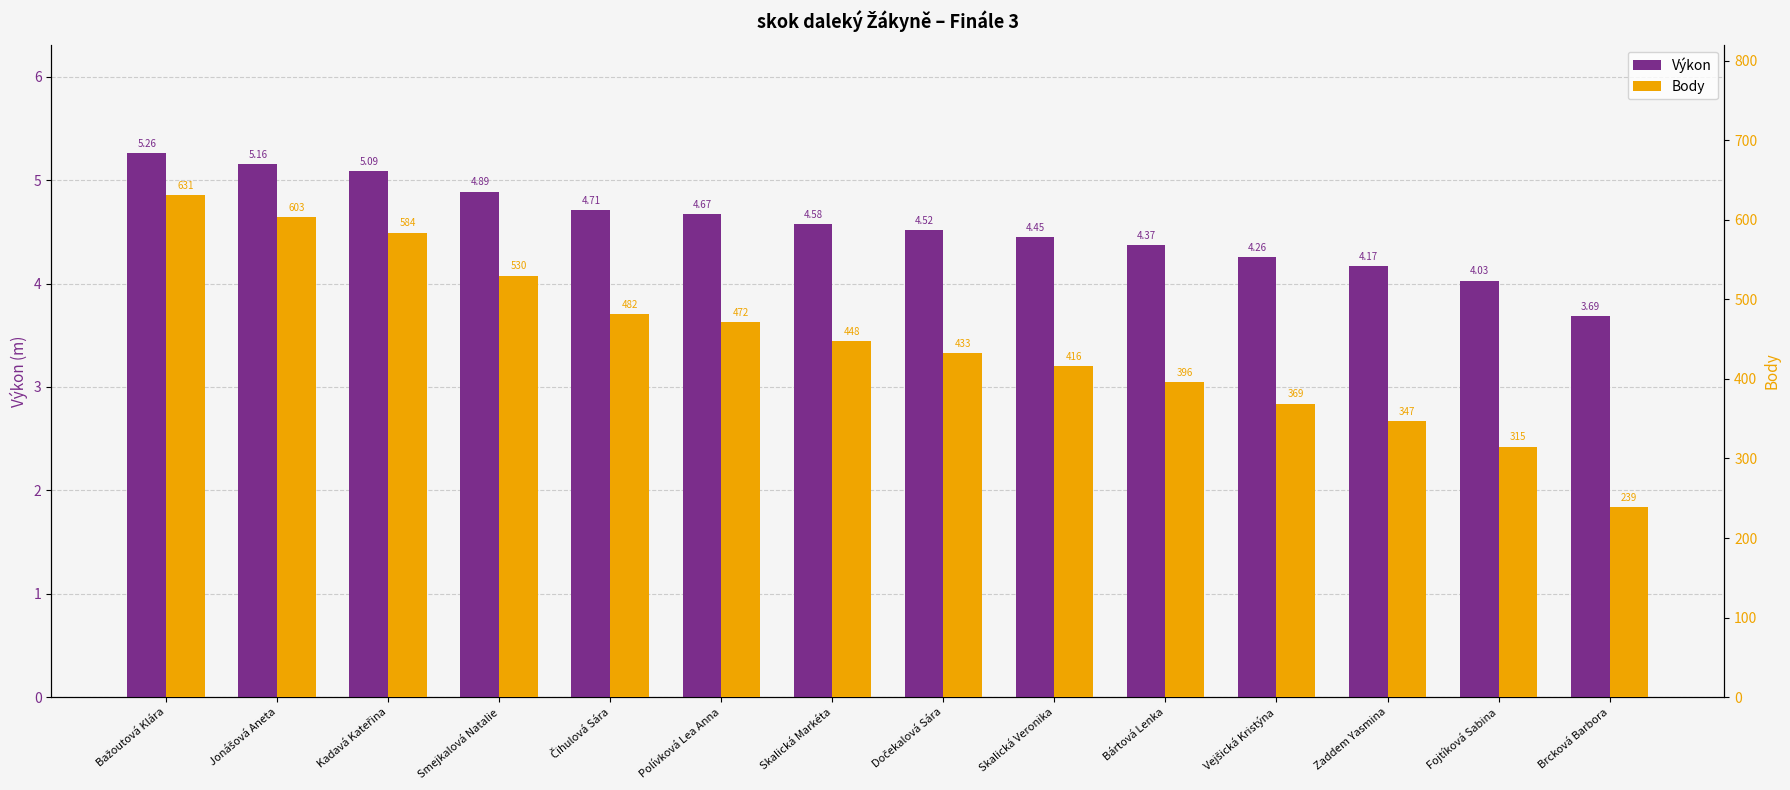

What is the smallest value displayed?

3.7